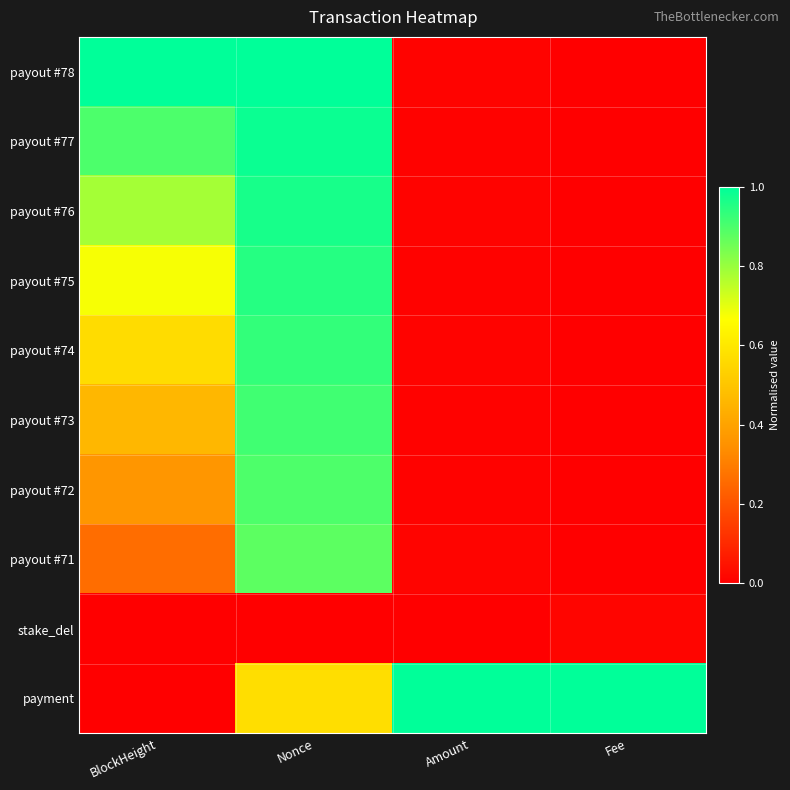

Between Nonce and Amount, which series saw the biggest shift?

payout #78